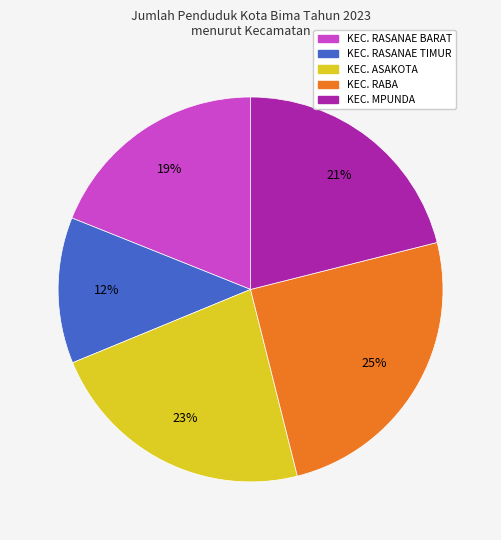

How many slices are in this pie chart?

5